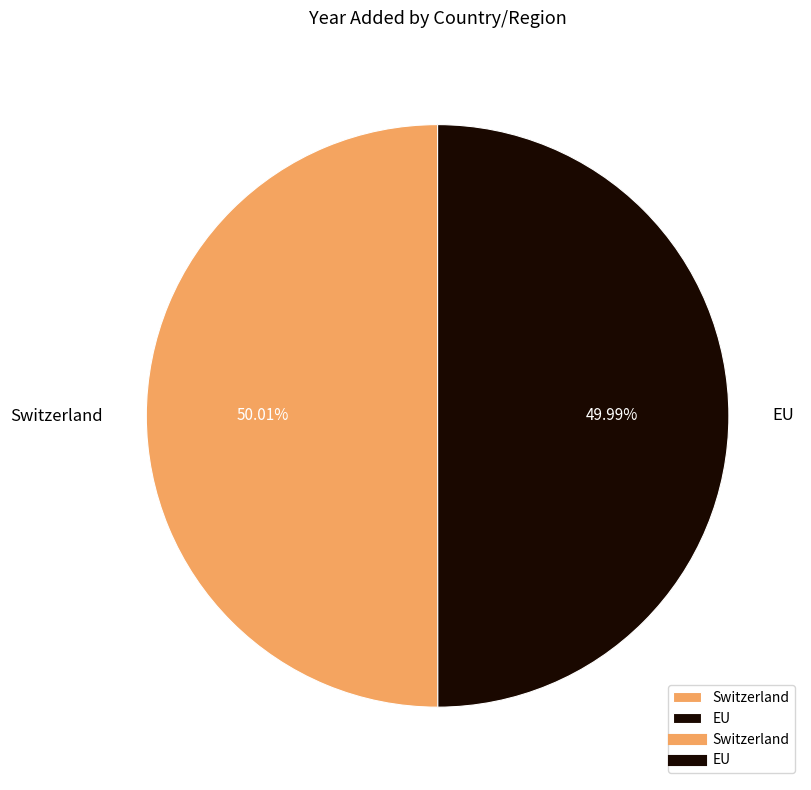

True or false: EU accounts for 61% of the total.

False